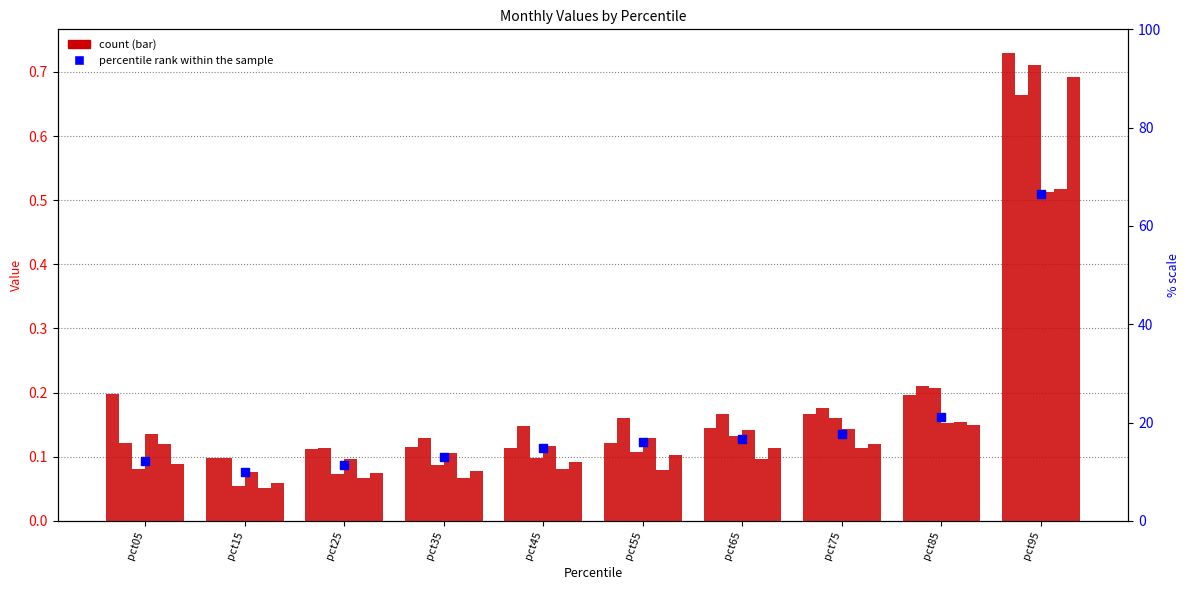

At how many categories does at least one series exceed 0?

10